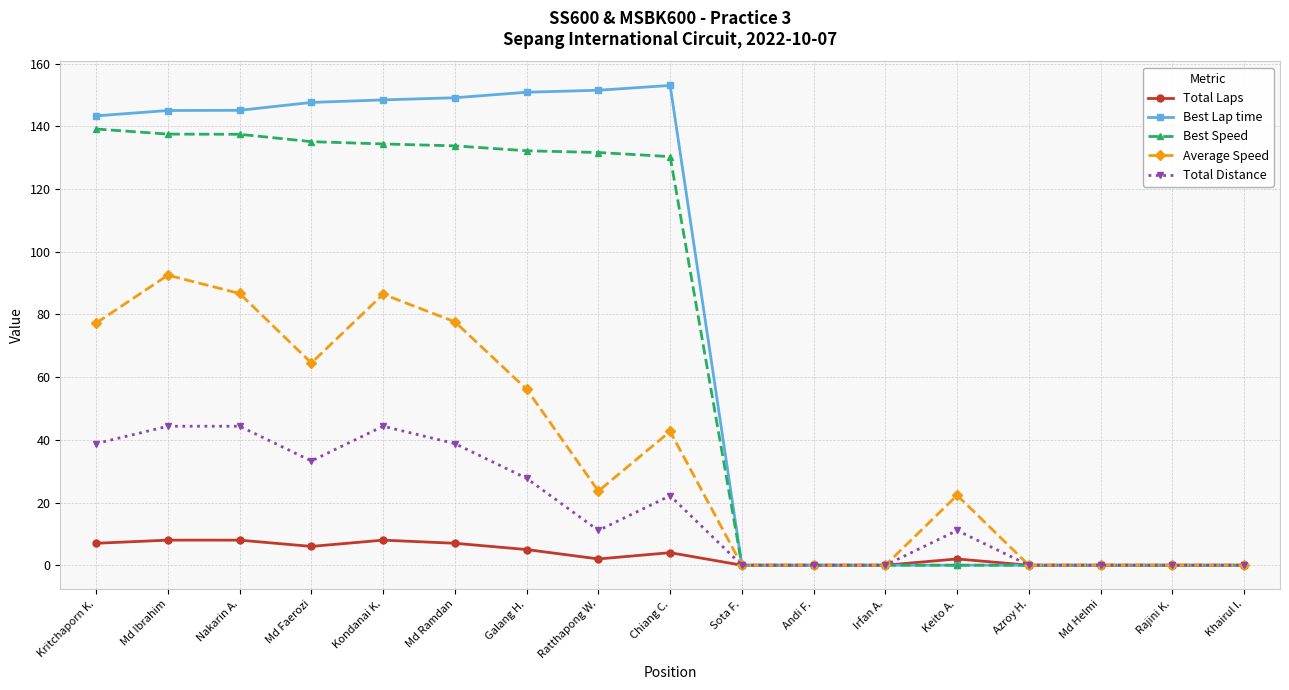

Where is Average Speed nearest to the value 46?

Chiang C.